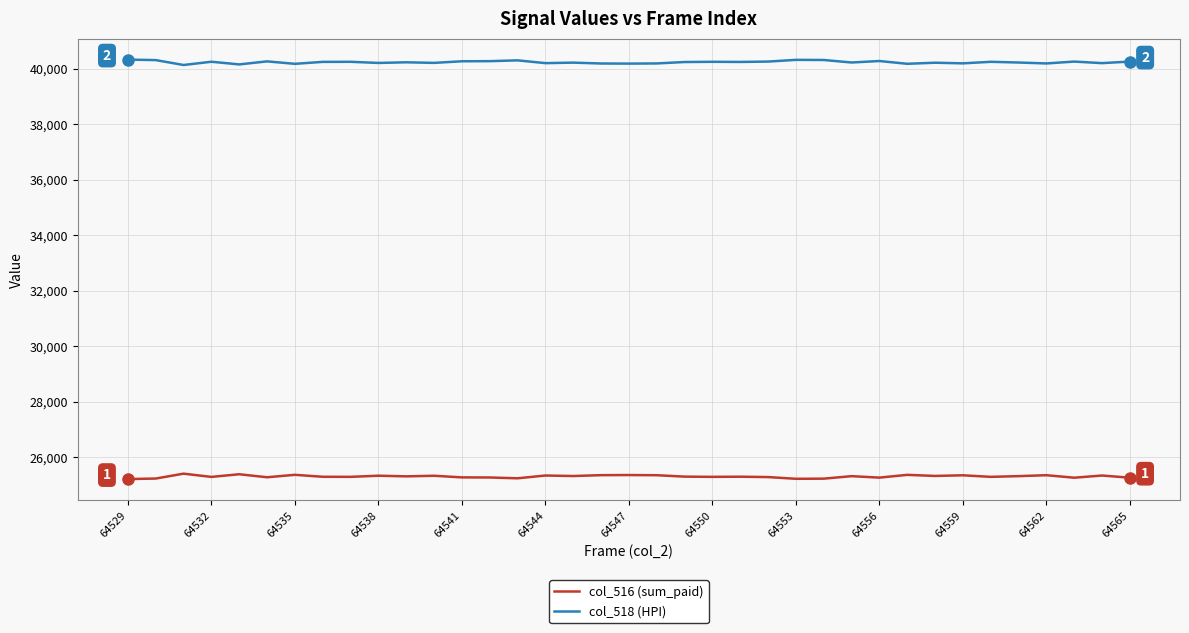

Rank the series by their maximum value, from lowest to highest.

col_516 (sum_paid), col_518 (HPI)